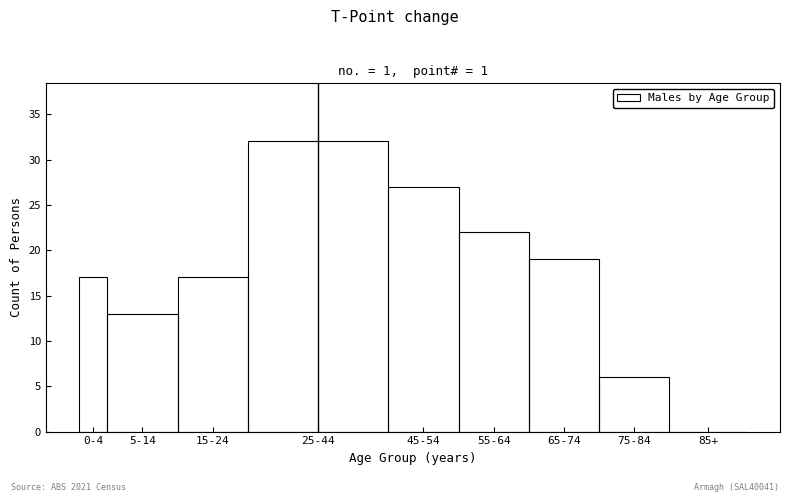

Reading left to right, list all the values displayed in this chart.

0-4=17	5-14=13	15-24=17	25-44=32	45-54=27	55-64=22	65-74=19	75-84=6	85+=0